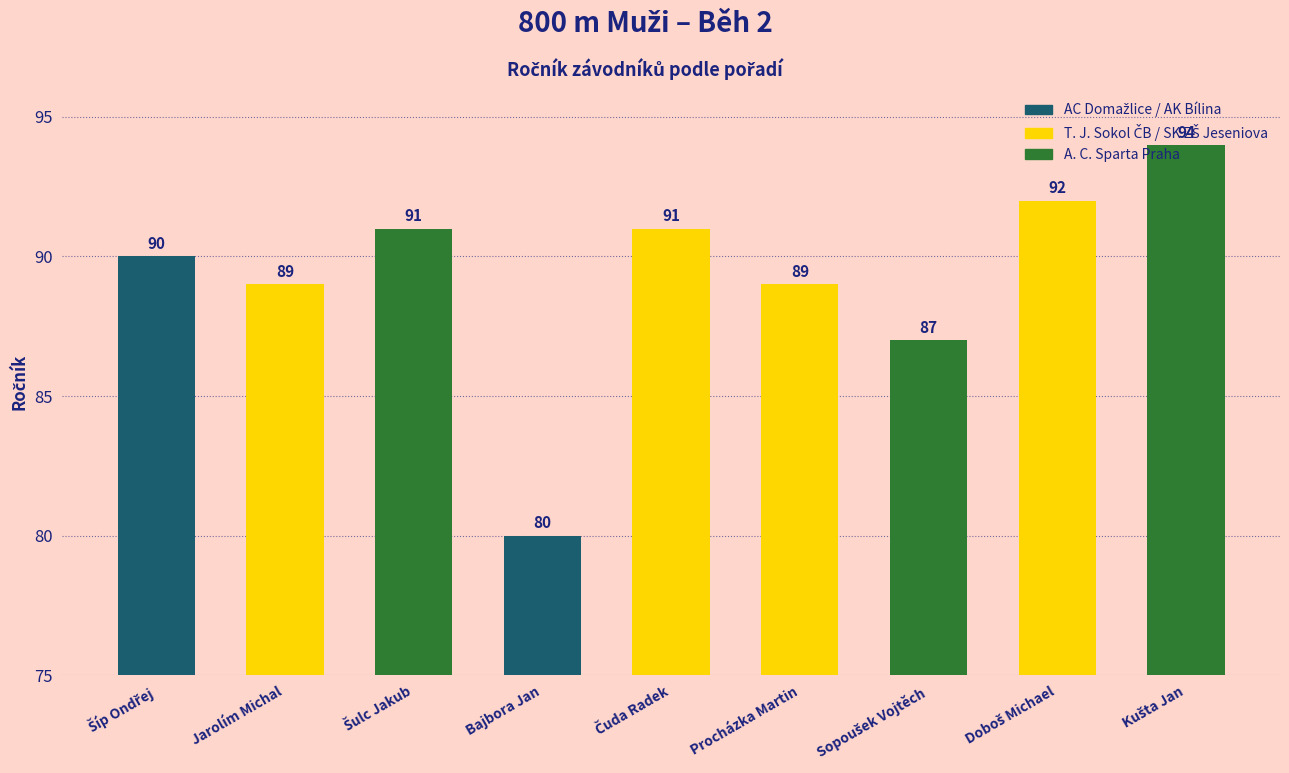

Which label corresponds to the smallest value in the chart?

Bajbora Jan